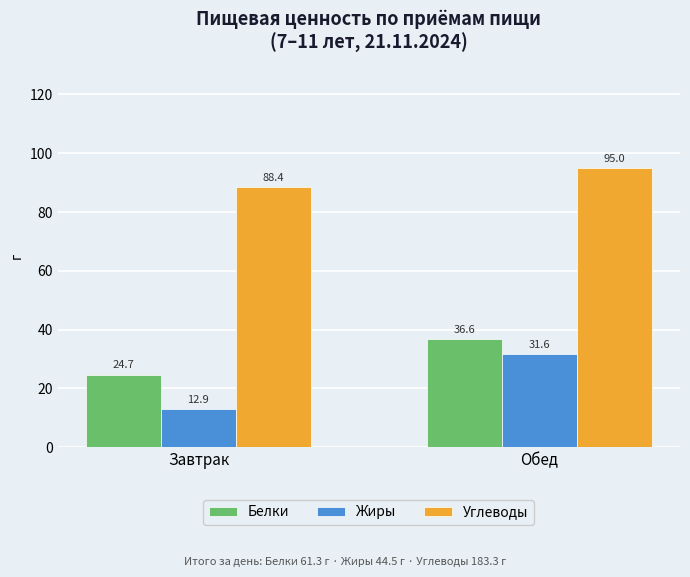

At which category is the sum across all series the highest?

Обед